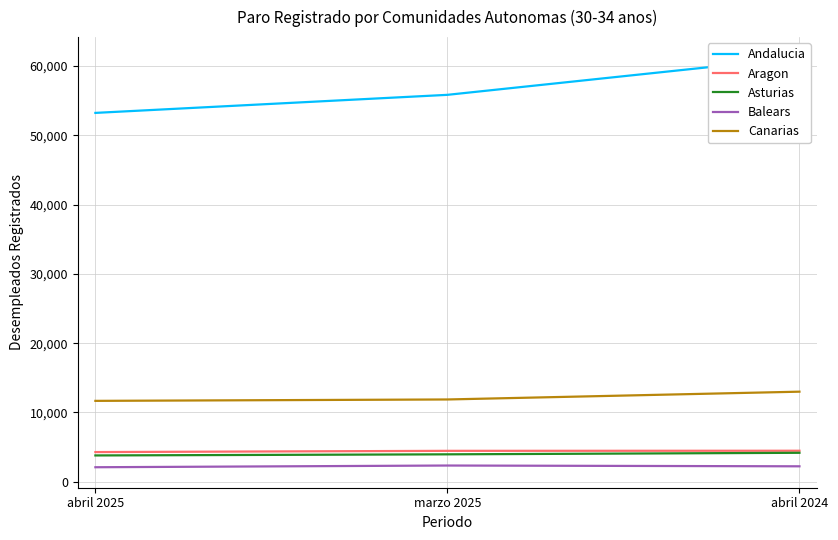

How many values in the Asturias series exceed 3951?

1